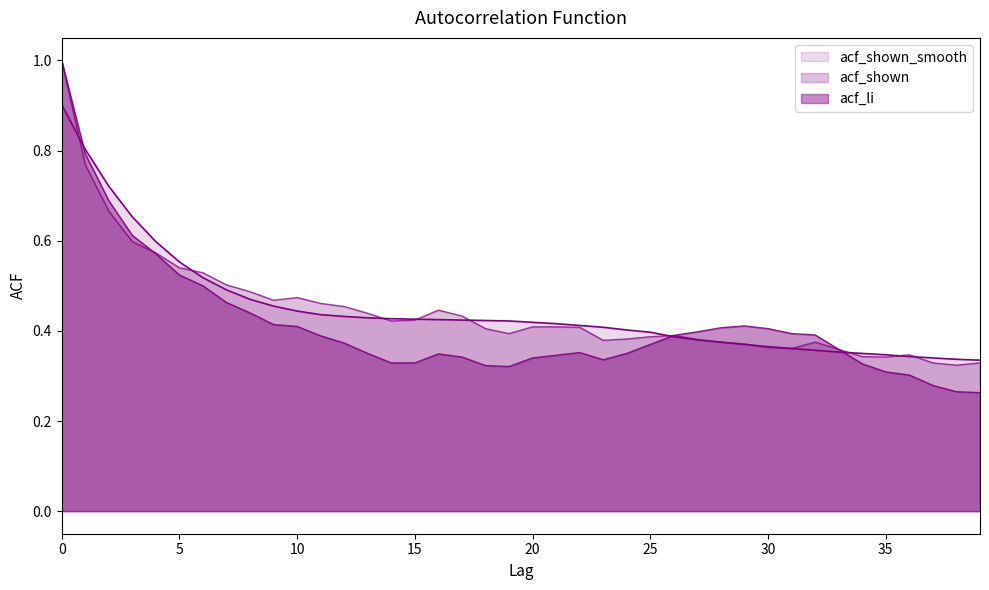

True or false: acf_li and acf_shown_smooth cross at least once.

True